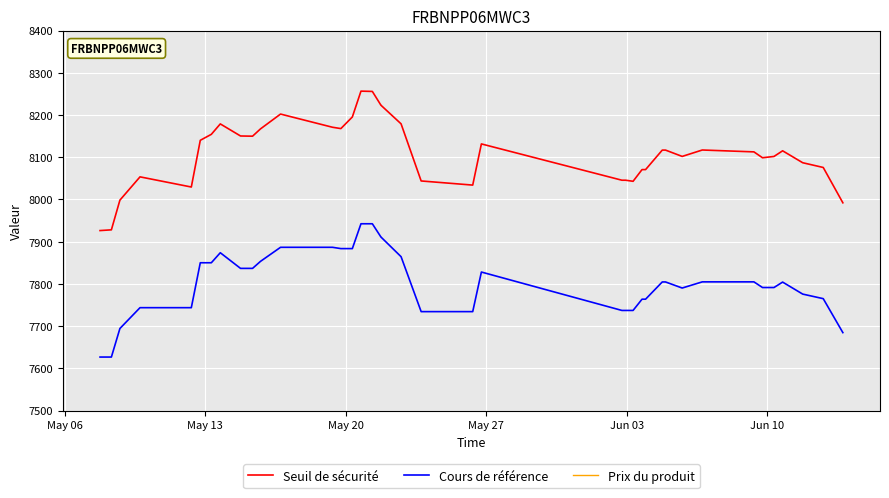

True or false: Cours de référence and Seuil de sécurité intersect in this chart.

False